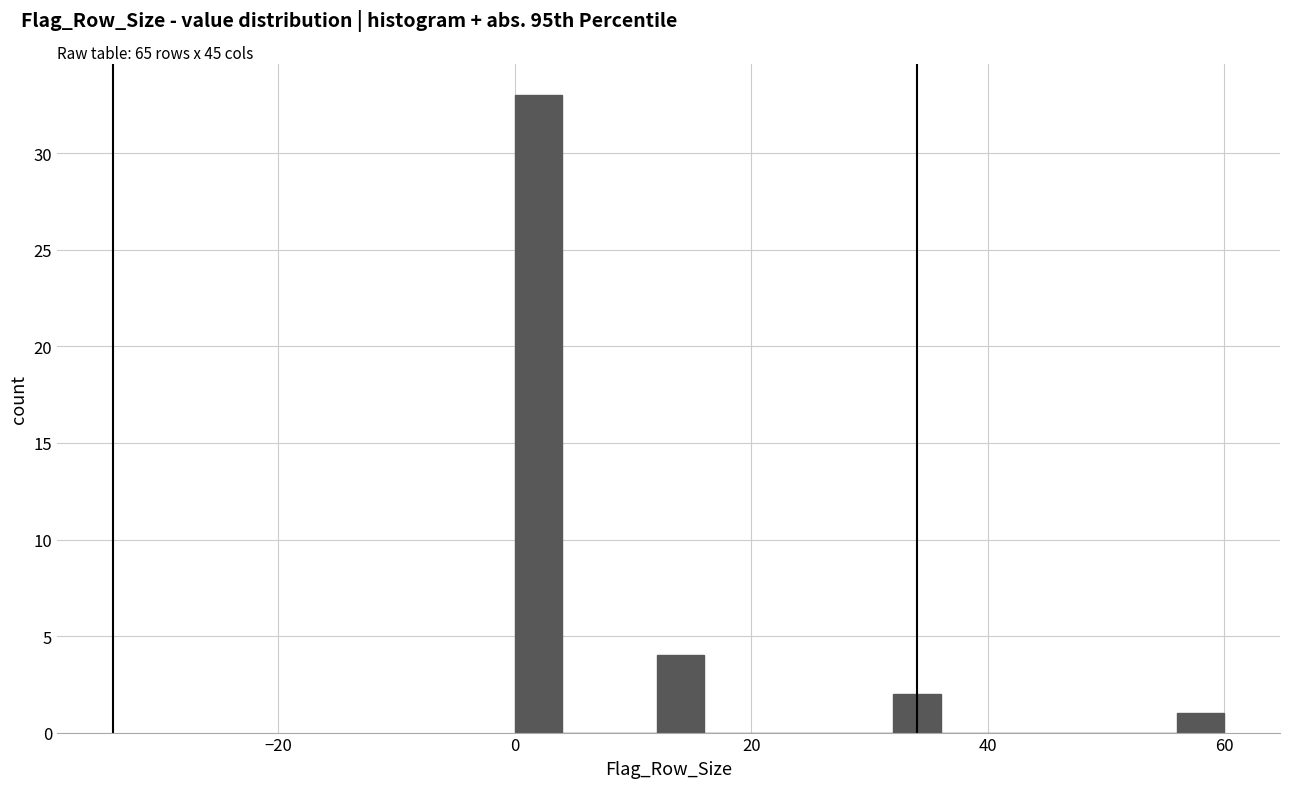

Around what value on the x-axis is the tallest bar? Give the approximate position of its centre, as read against the axis.

2